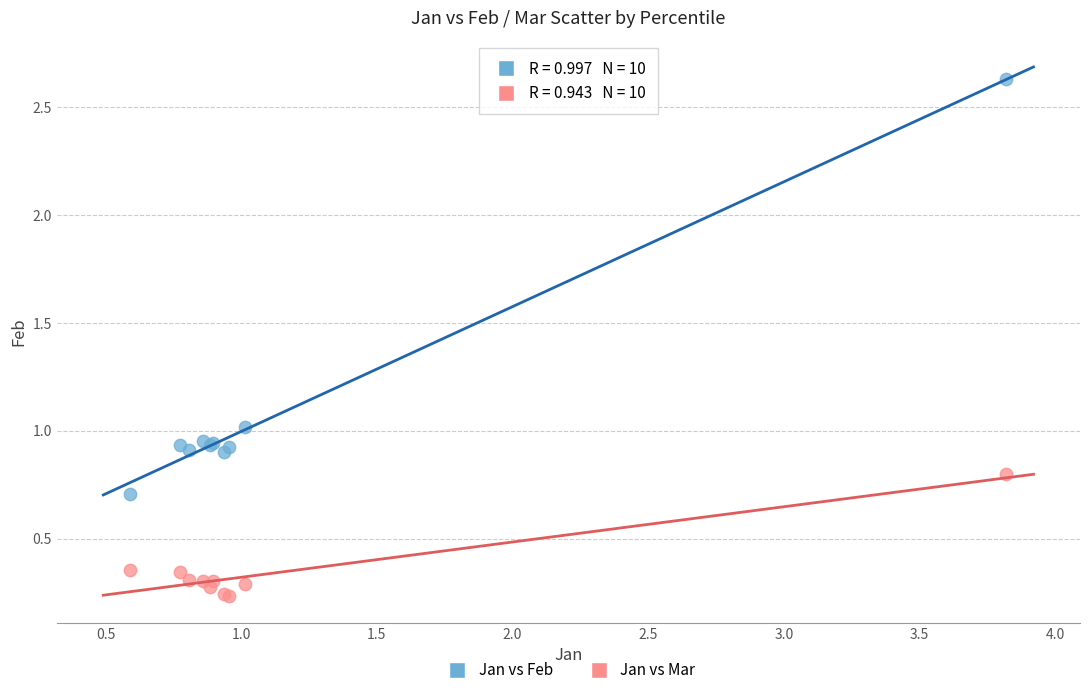

What is the X range (max minus min) for the scatter plot?

3.2